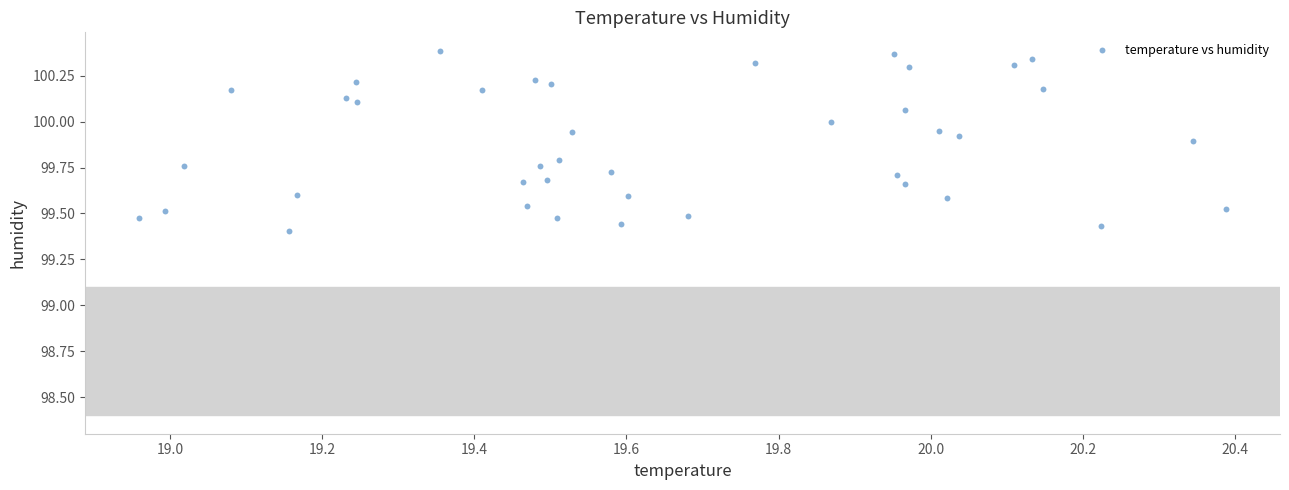

What is the range of Y values (max minus min)?

1.0